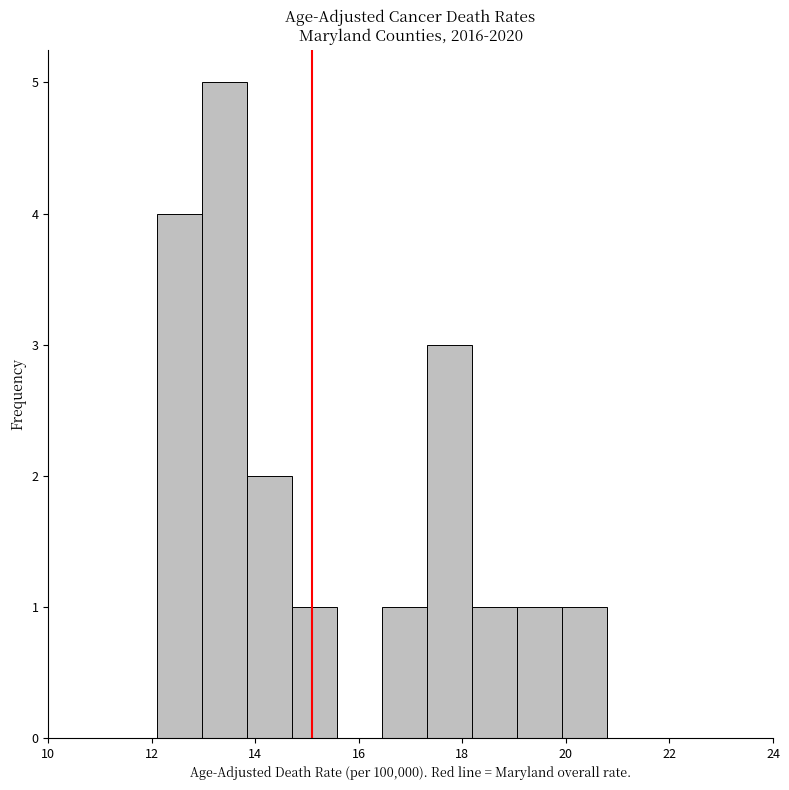

Over which range of the x-axis is the bar tallest?

13.0 to 13.8